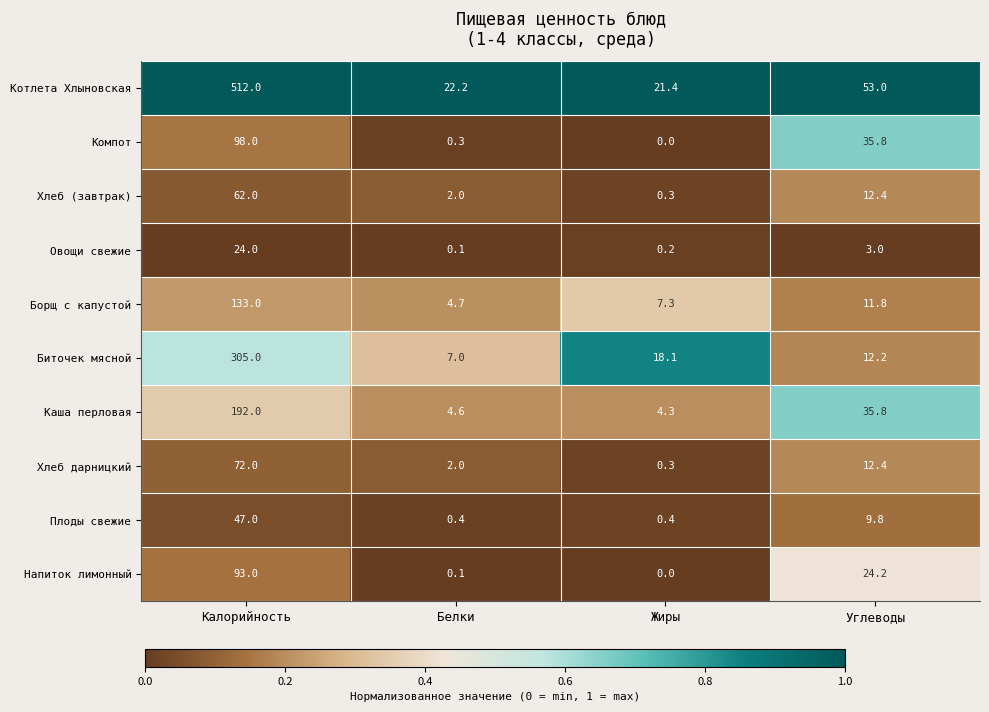

At how many categories does at least one series exceed 0?

4